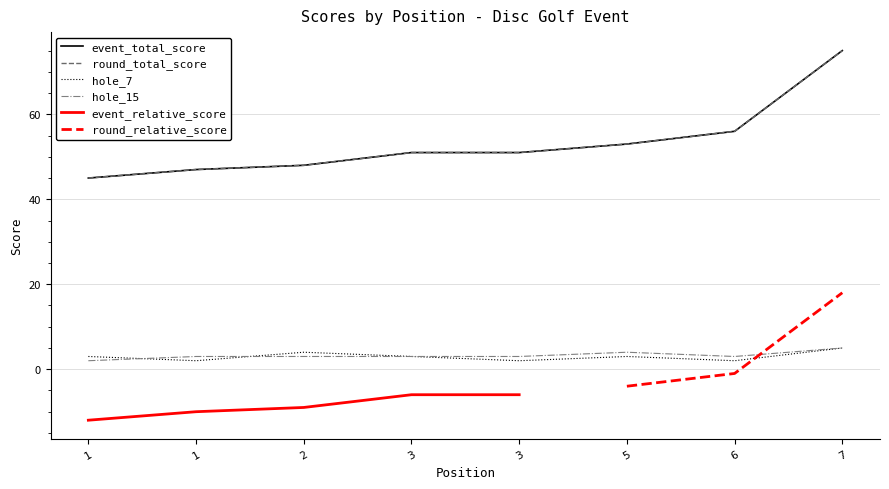

In hole_15, how many points are lower than both neighbors (excluding endpoints)?

1